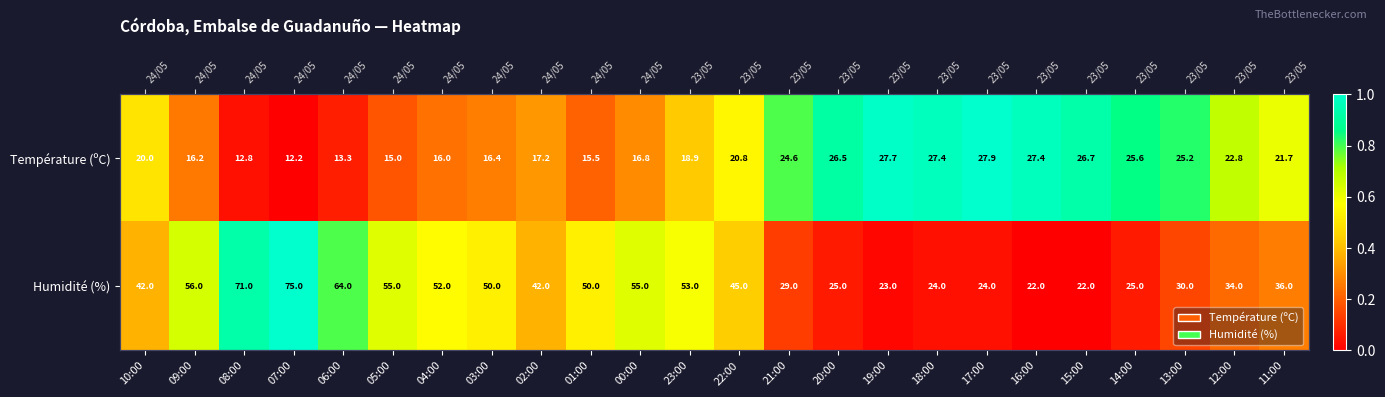

Is it true that Humidité (%) equals 0.8 at 06:00?

True